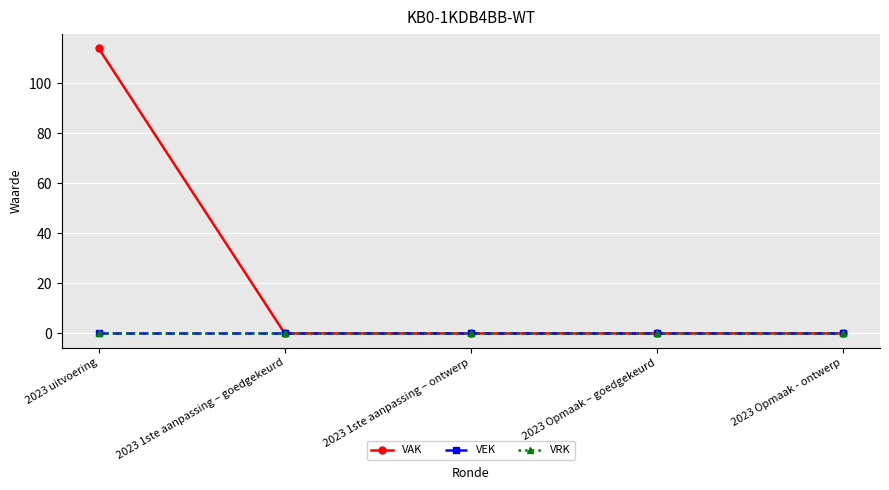

True or false: VAK and VRK cross at least once.

False